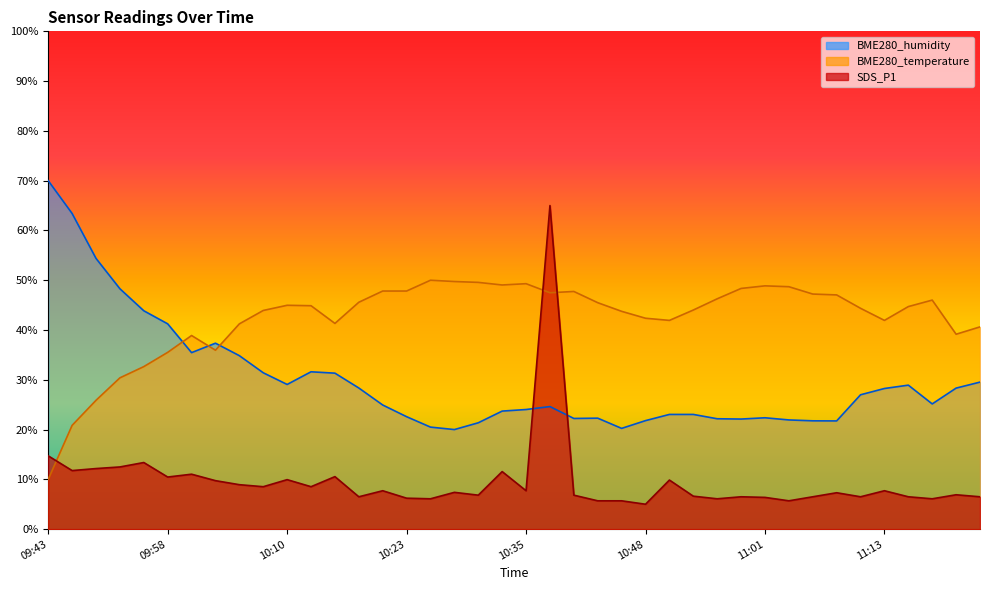

Which has a higher value, 10:58 or 10:20?

10:20